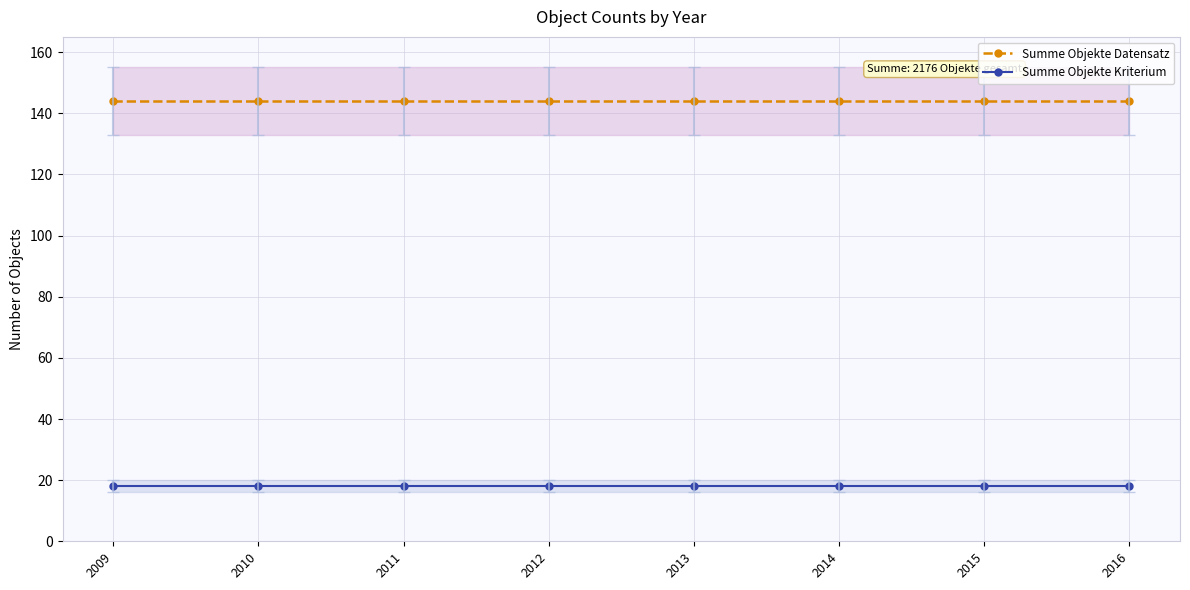

Rank the categories by Summe Objekte Datensatz value from highest to lowest.

2009, 2010, 2011, 2012, 2013, 2014, 2015, 2016